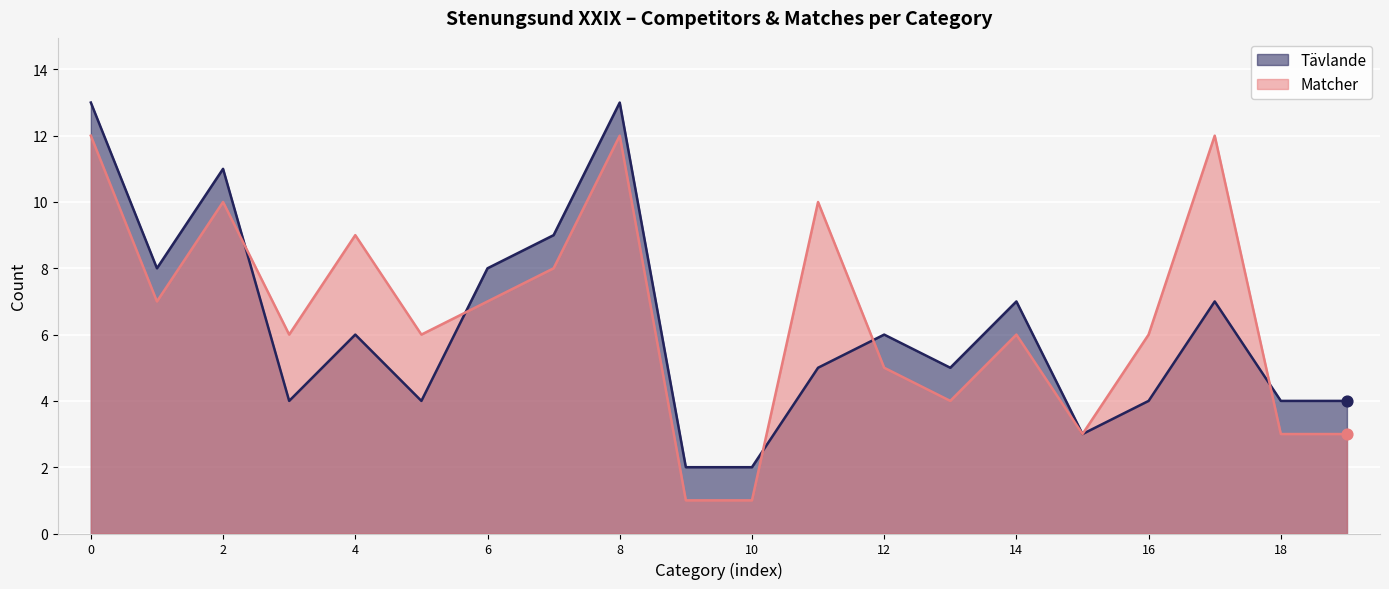

What is the total value across all series at Sparring Flickor Yngre Miniorer VIT?

10